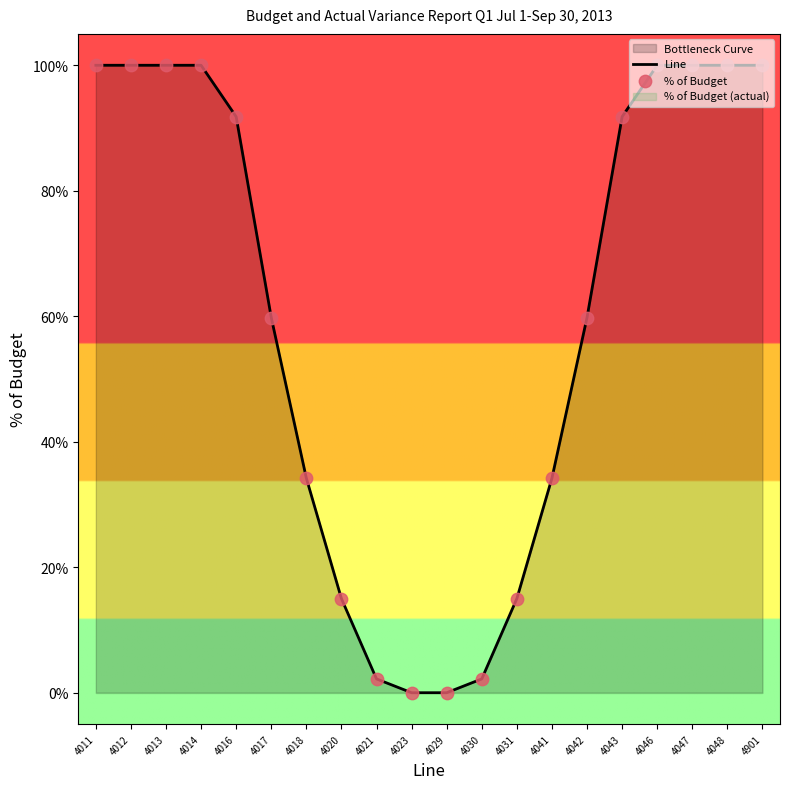

Which series contains the lowest Y value?

Line